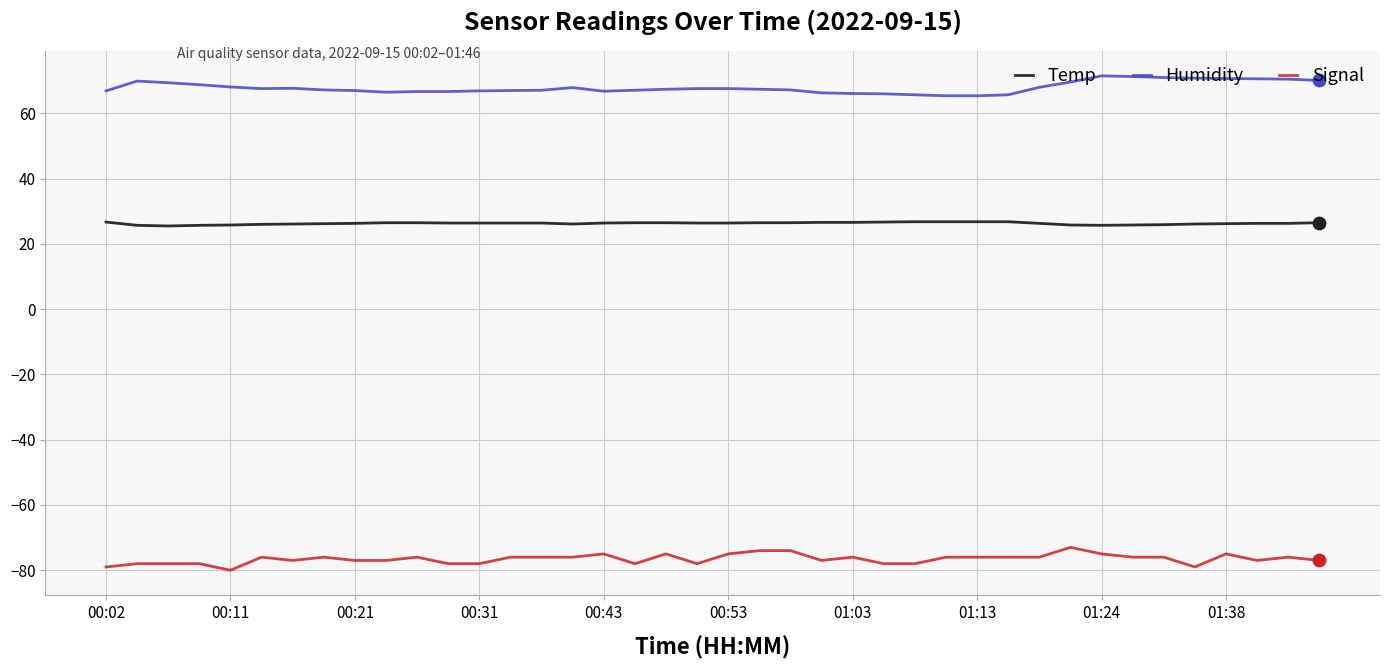

Which series has the largest total across all categories?

Humidity